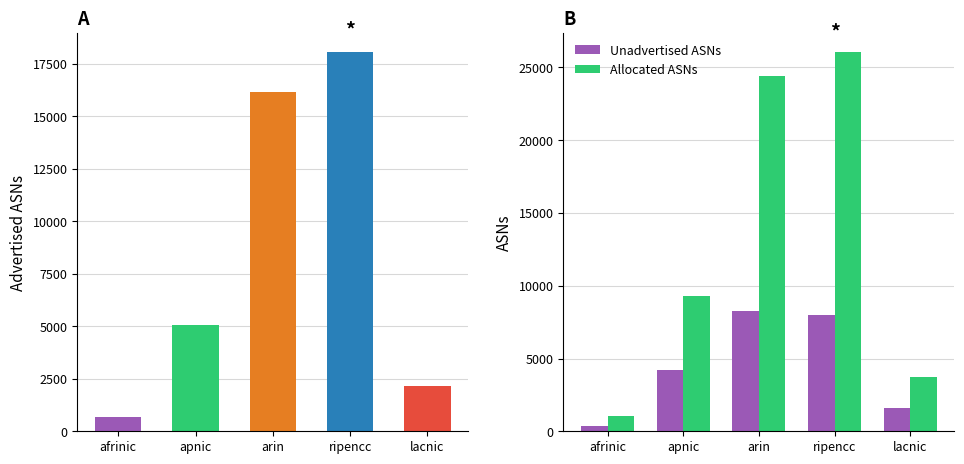

What are all the series names shown in the legend?

Unadvertised ASNs, Allocated ASNs